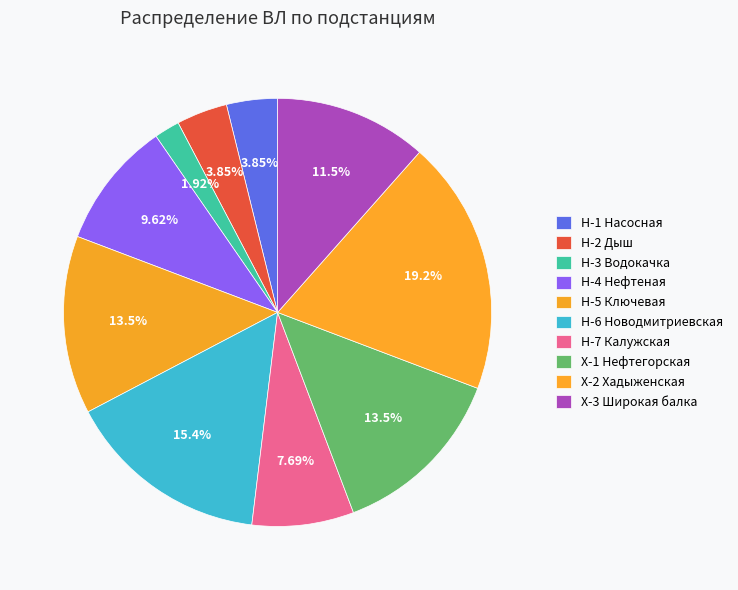

How many slices are in this pie chart?

10